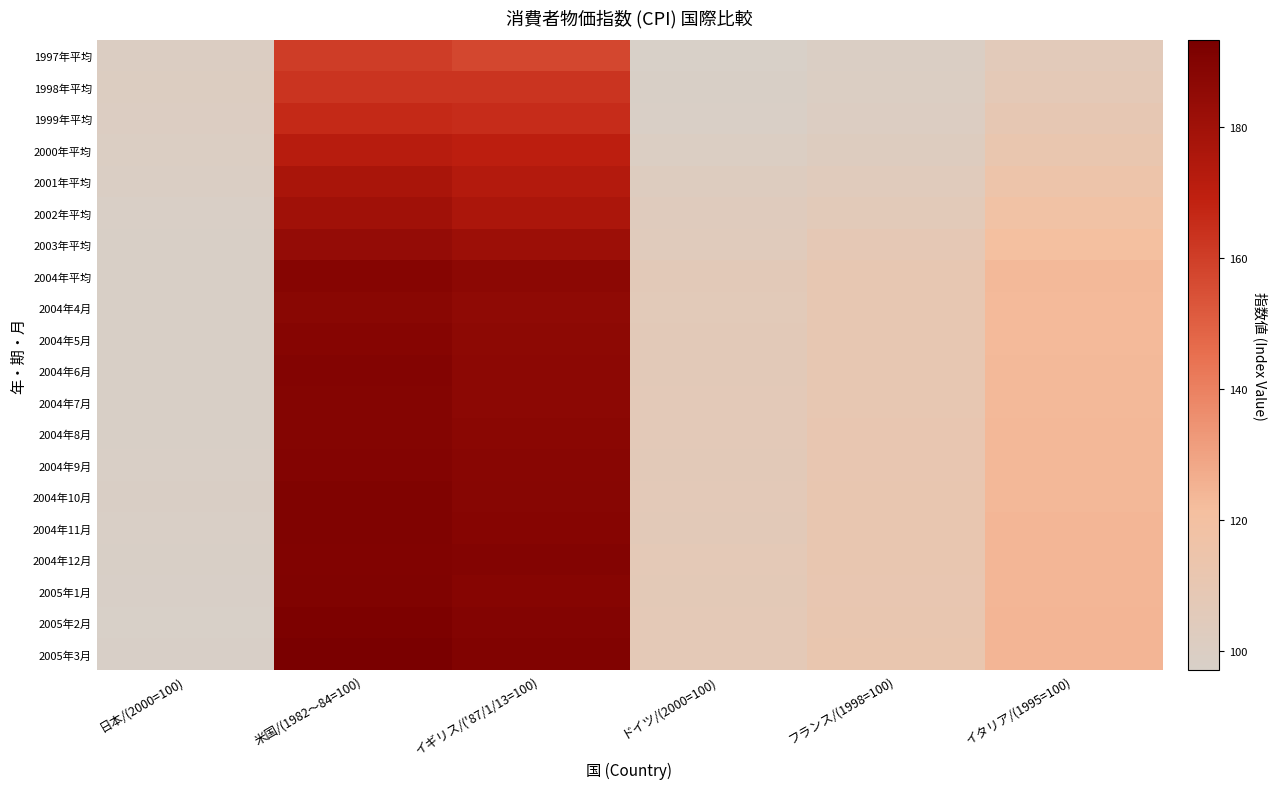

Count the number of categories in the chart.

6